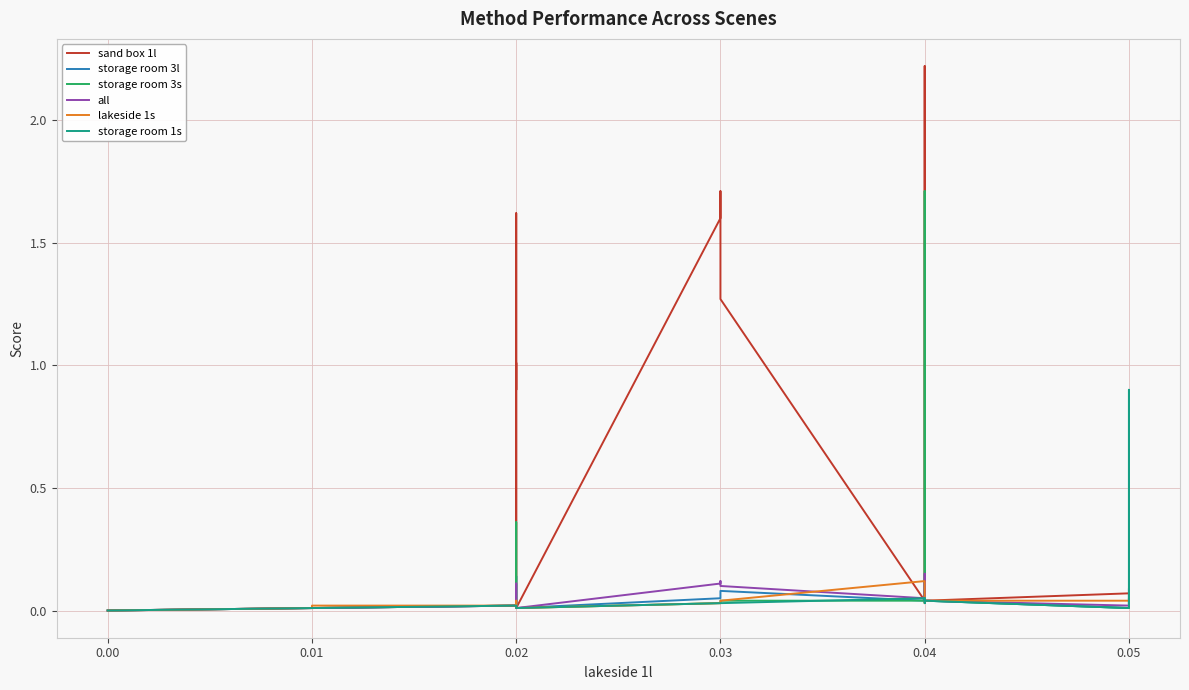

Where is the first local minimum for all?

0.04